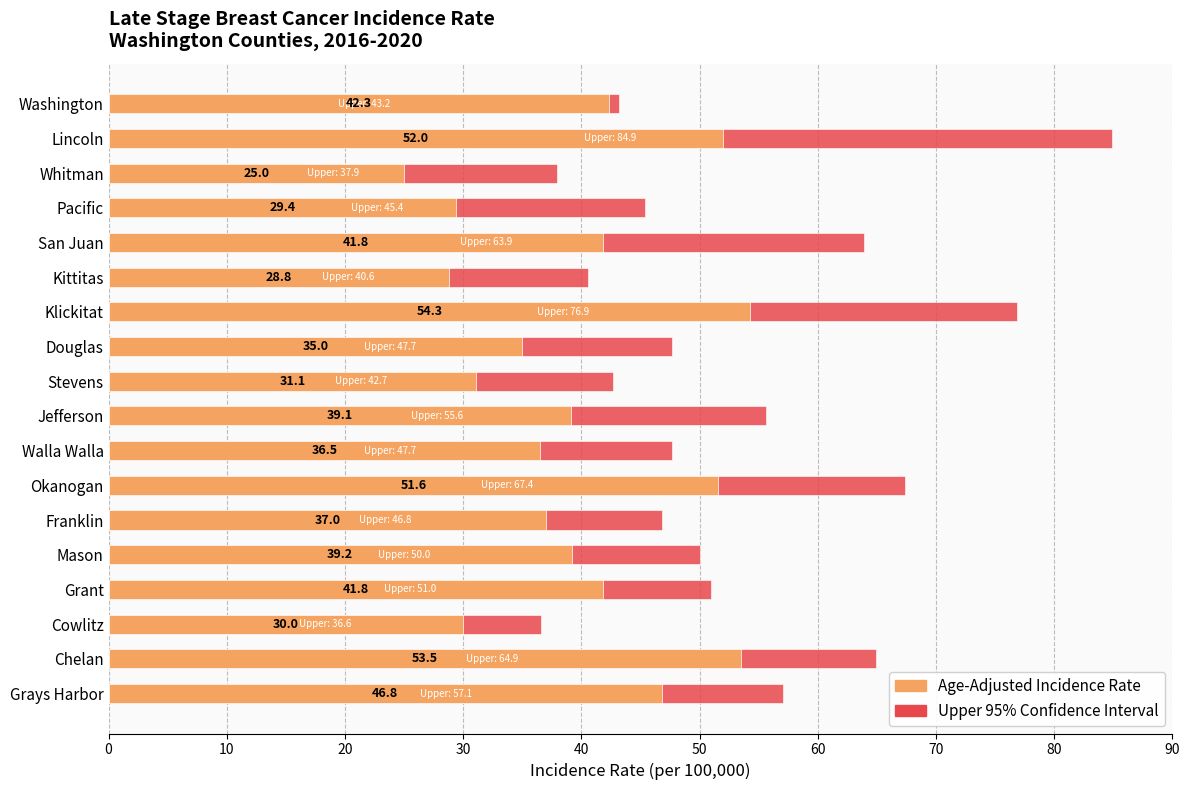

What is the difference between the highest and lowest values at Lincoln?

32.9